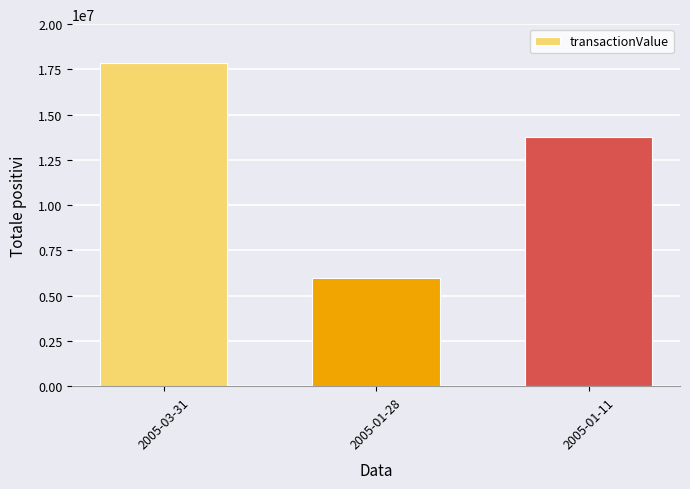

Rank the categories by value from lowest to highest.

2005-01-28, 2005-01-11, 2005-03-31